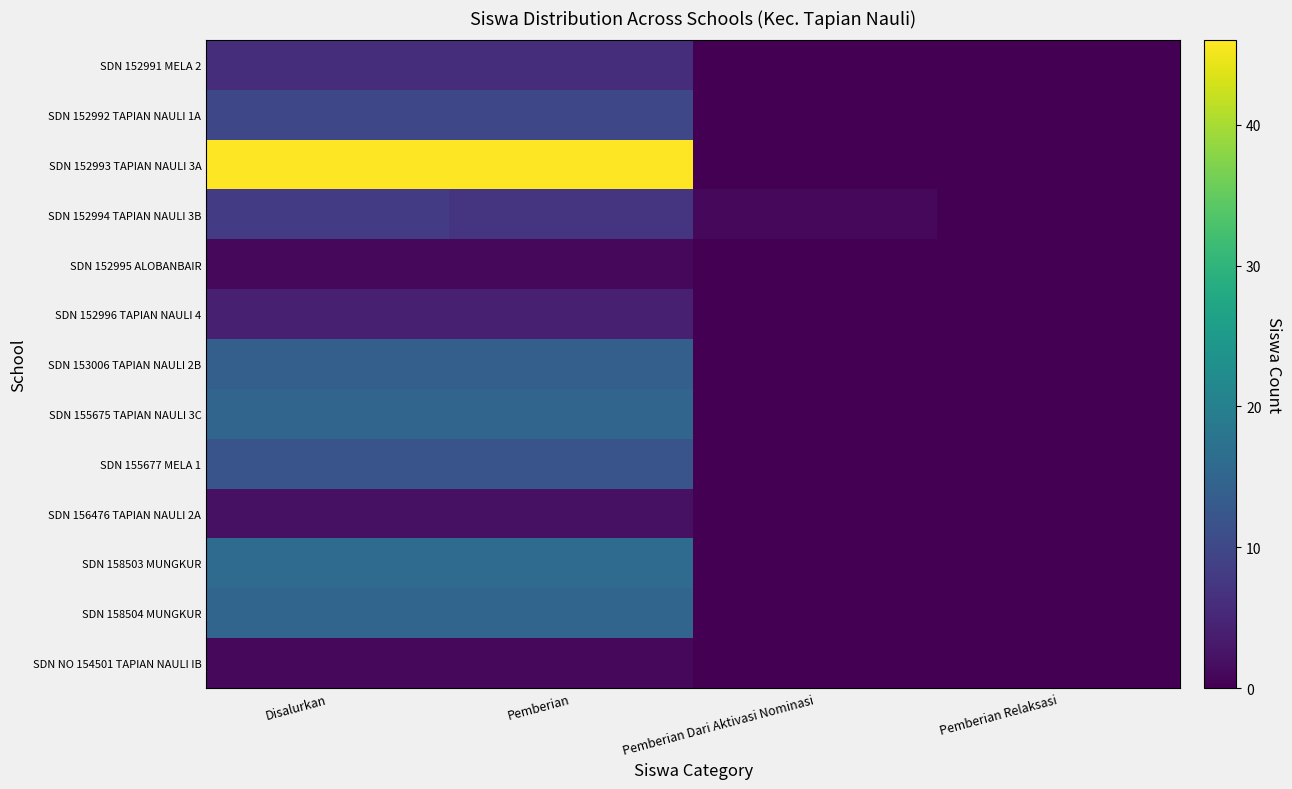

Rank the series at Pemberian Dari Aktivasi Nominasi from lowest to highest value.

SDN 152991 MELA 2, SDN 152992 TAPIAN NAULI 1A, SDN 152993 TAPIAN NAULI 3A, SDN 152995 ALOBANBAIR, SDN 152996 TAPIAN NAULI 4, SDN 153006 TAPIAN NAULI 2B, SDN 155675 TAPIAN NAULI 3C, SDN 155677 MELA 1, SDN 156476 TAPIAN NAULI 2A, SDN 158503 MUNGKUR, SDN 158504 MUNGKUR, SDN NO 154501 TAPIAN NAULI IB, SDN 152994 TAPIAN NAULI 3B